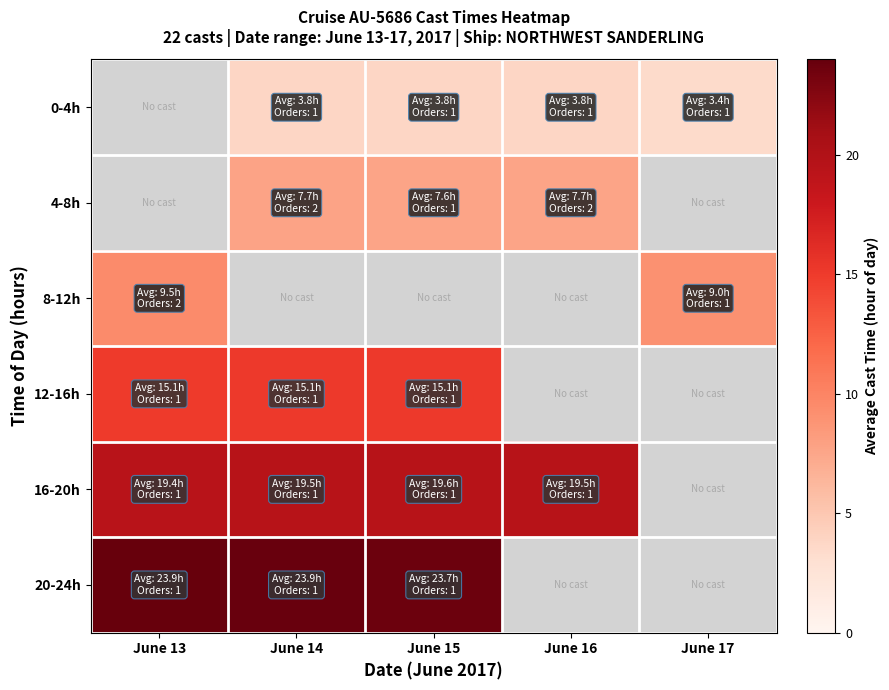

What is the spread (max minus min) of values at June 17?

5.6